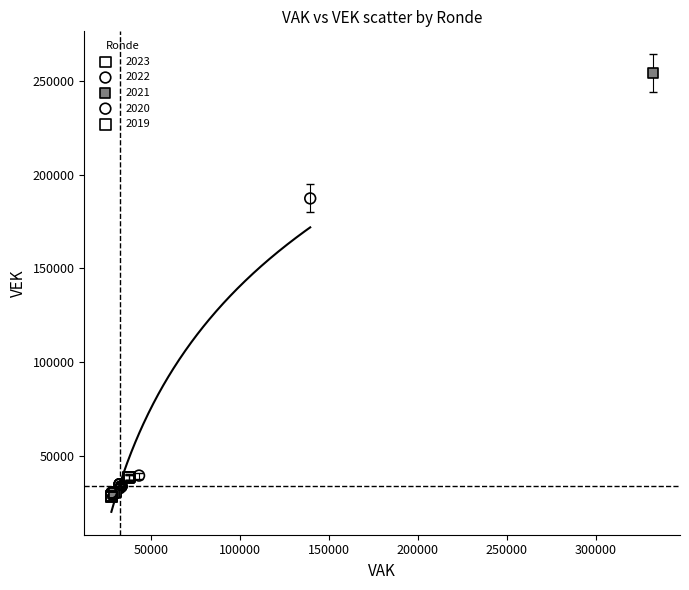

Which series reaches the maximum Y coordinate?

2021